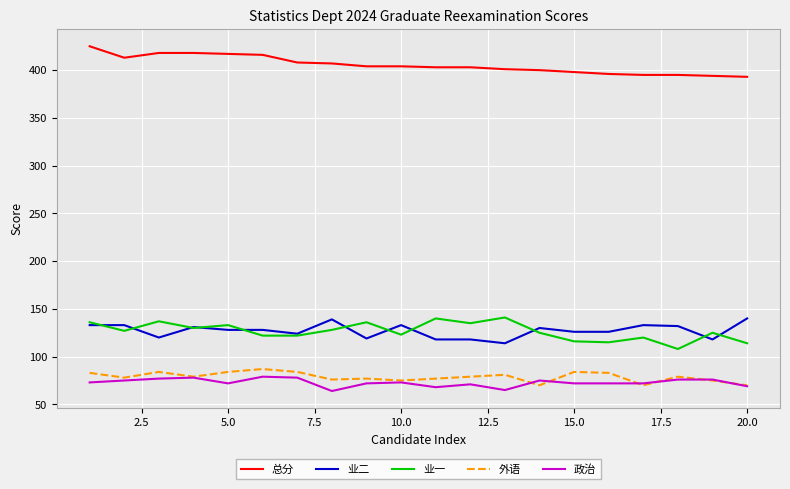

Which series has the largest total across all categories?

总分